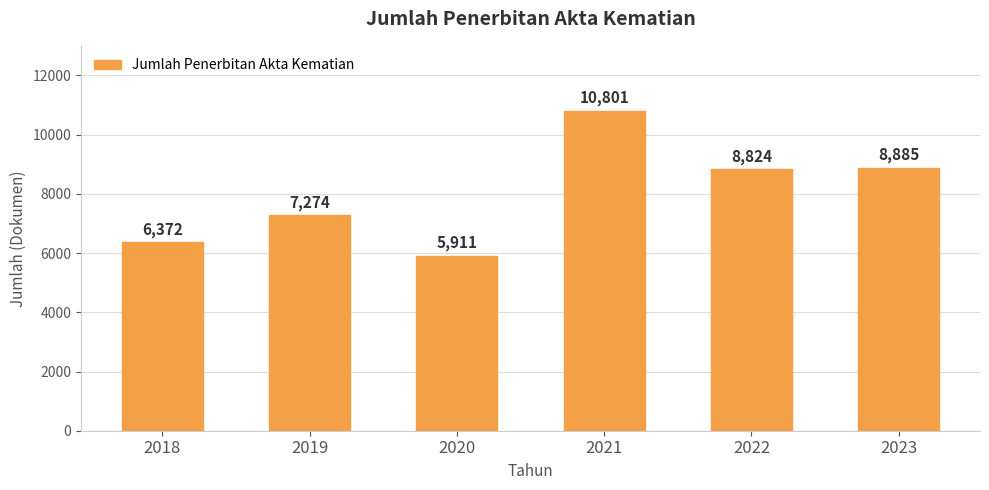

Is it true that the value at 2021 is 10801?

True